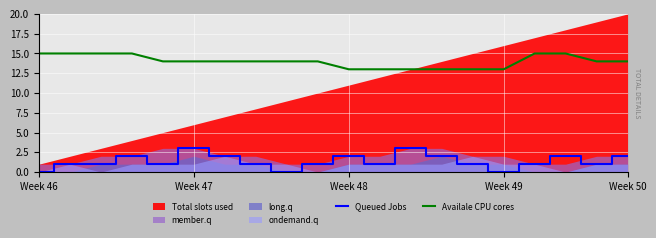

True or false: Queued Jobs and Availale CPU cores cross at least once.

False